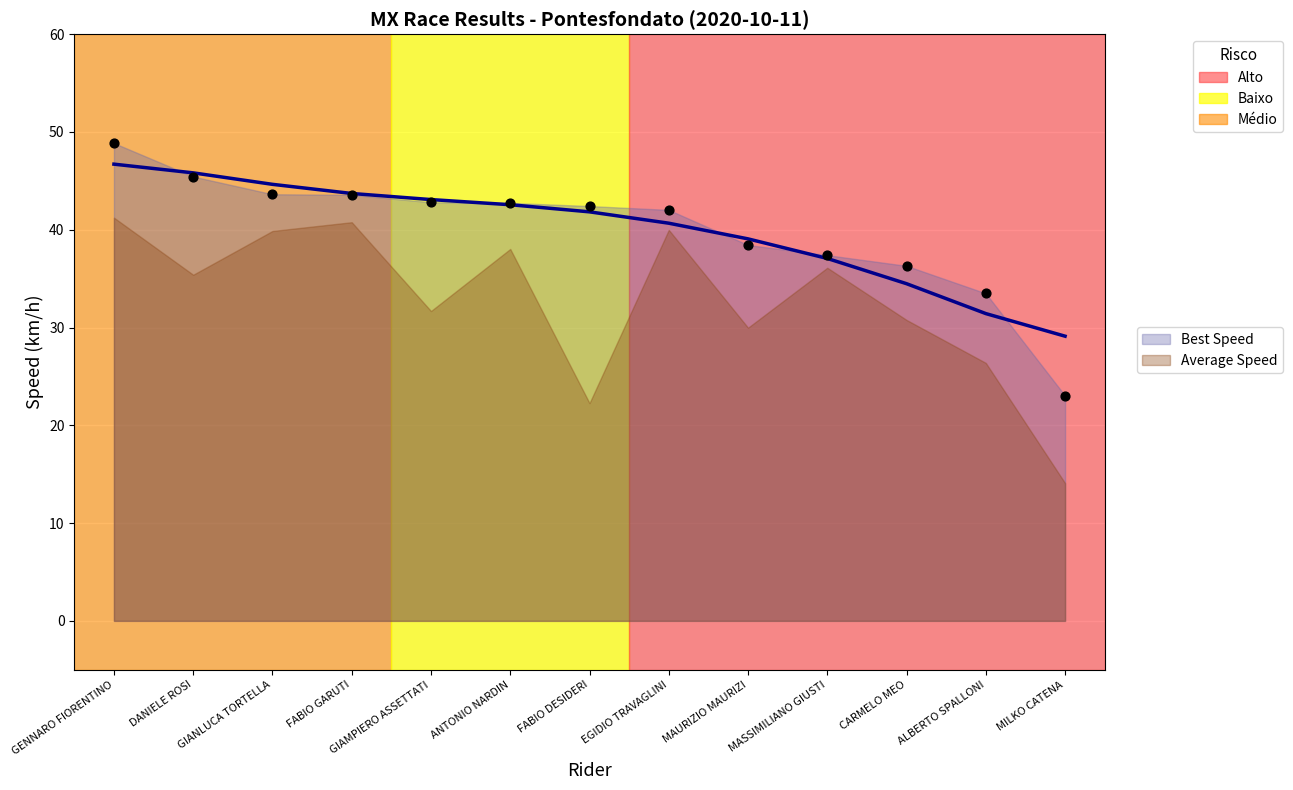

Between CARMELO MEO and FABIO DESIDERI, which is larger?

FABIO DESIDERI